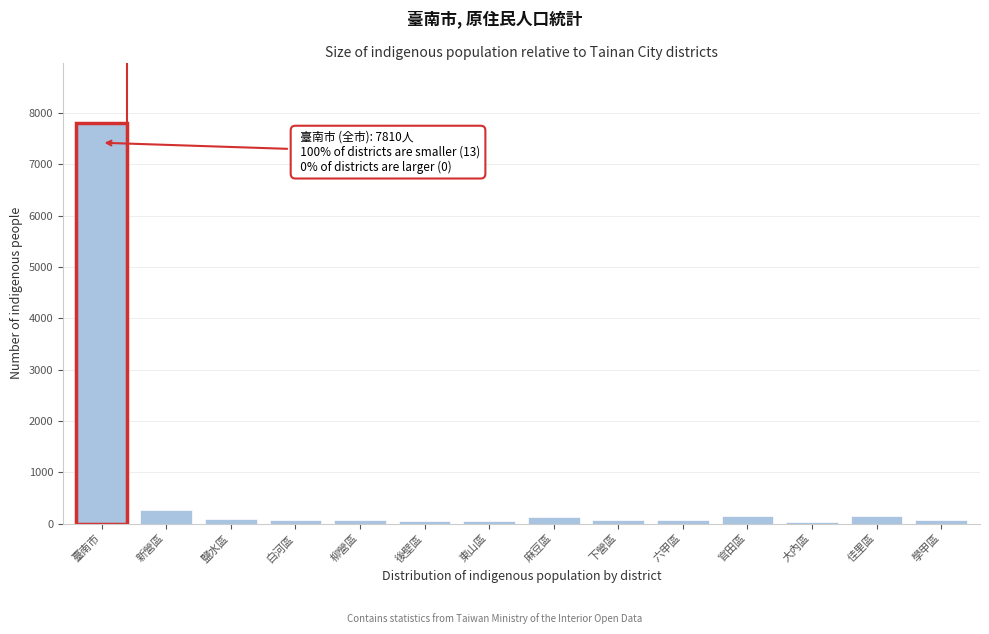

At which category does the chart reach its peak across all series?

臺南市